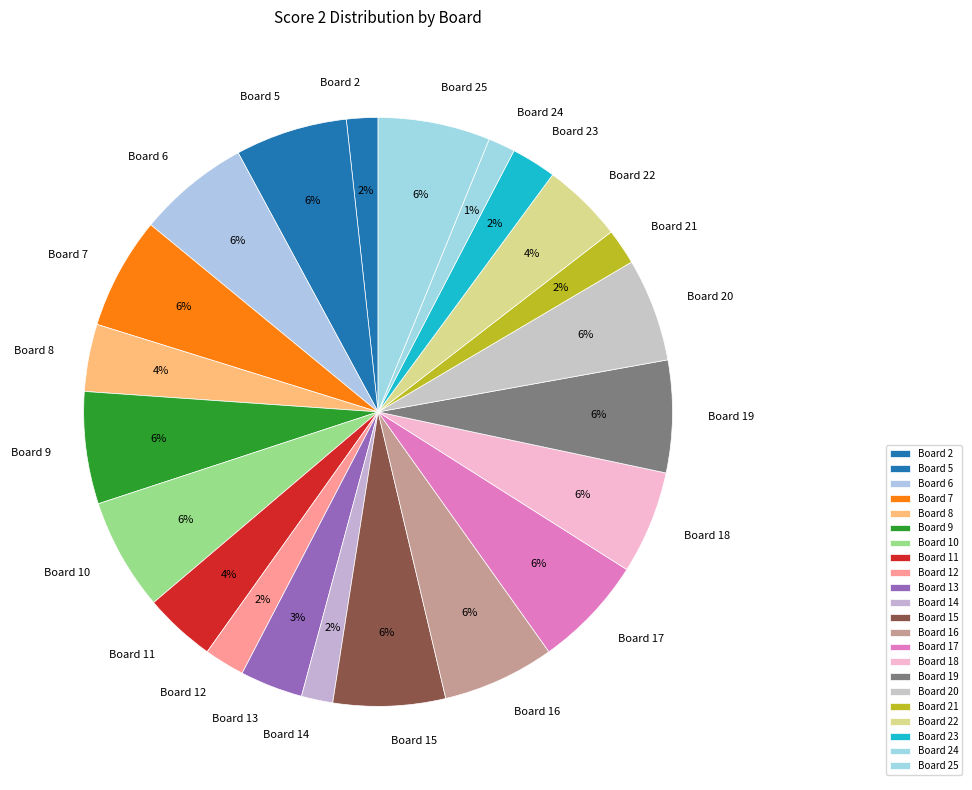

Is it true that Board 25 is 1% of the pie?

False